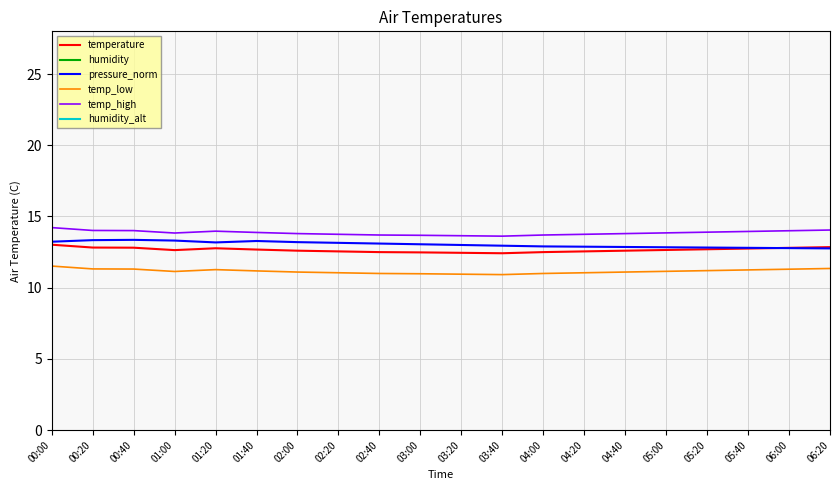

What is the approximate value of humidity at 02:00?

73.5